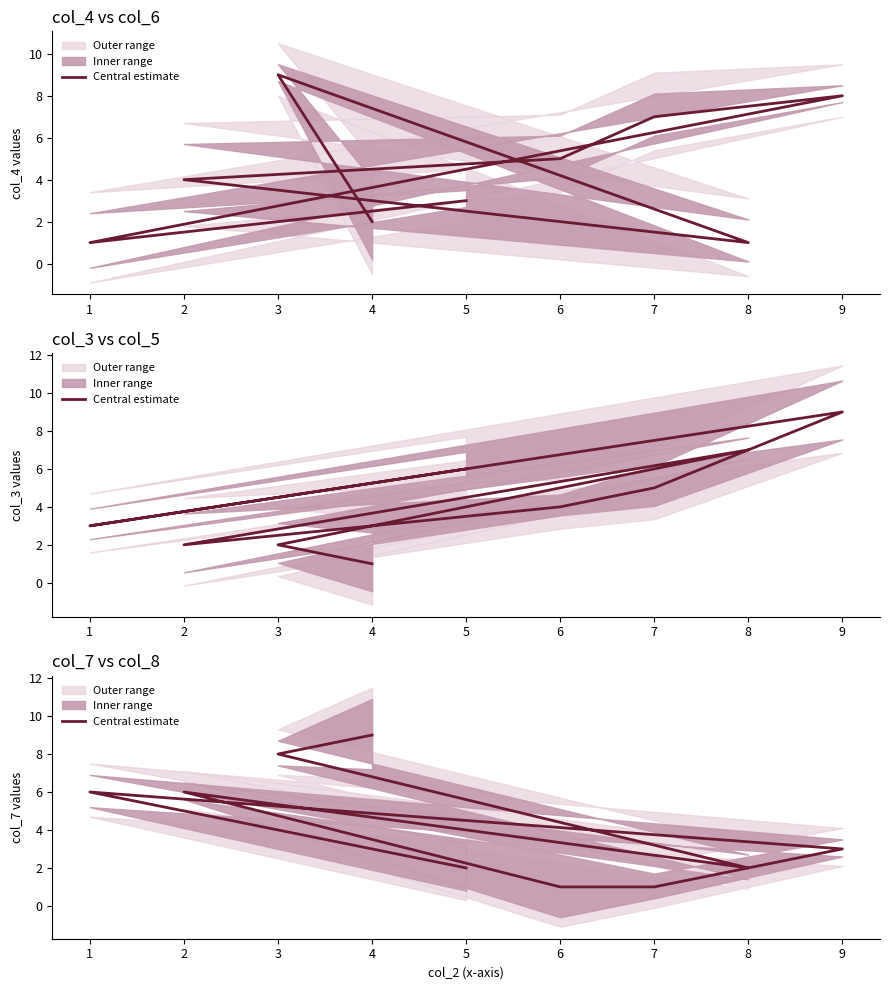

What is the average value?

4